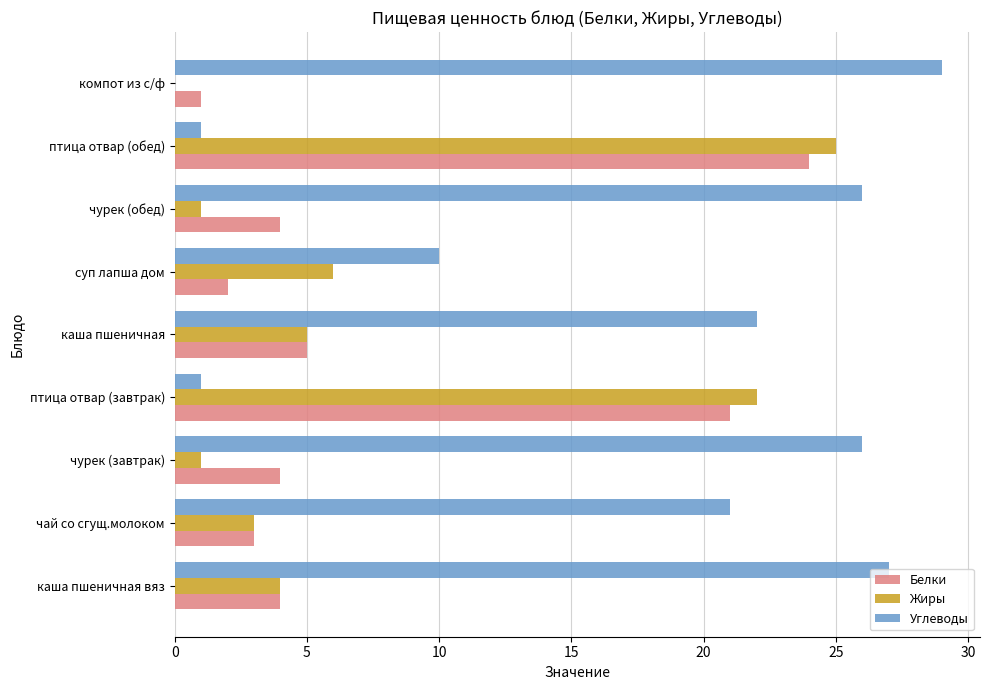

How many series are shown in this chart?

3